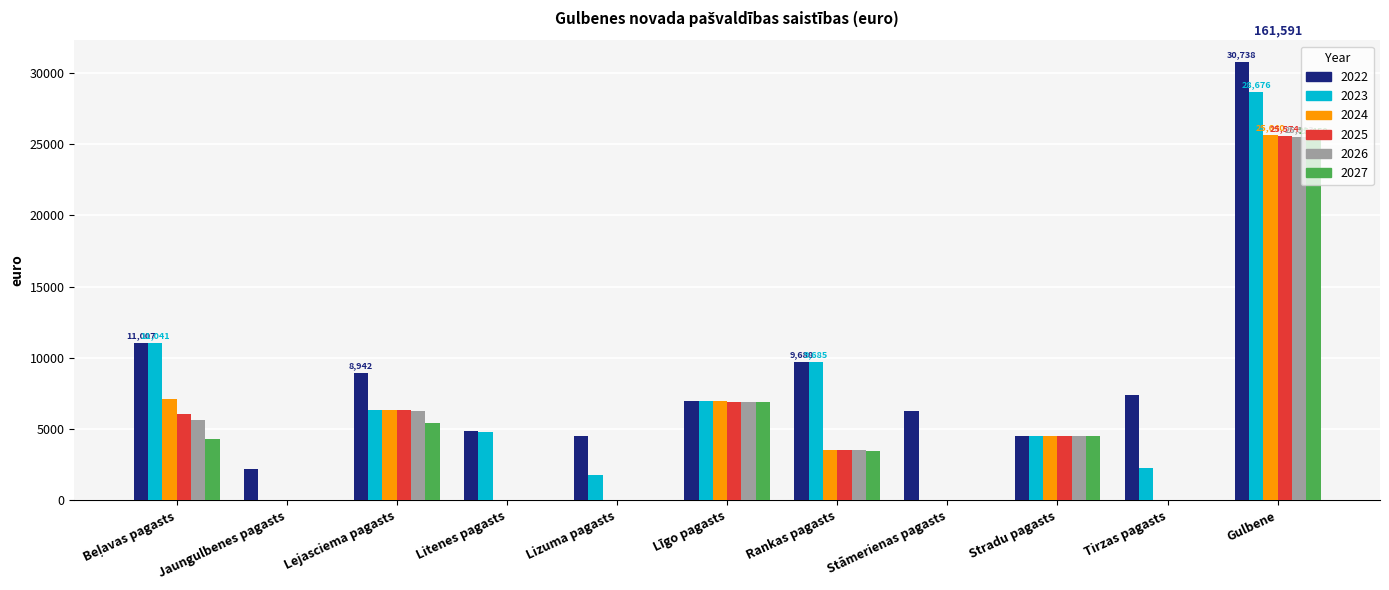

Is the value of 2022 at Lizuma pagasts greater than the value of 2025 at Rankas pagasts?

Yes